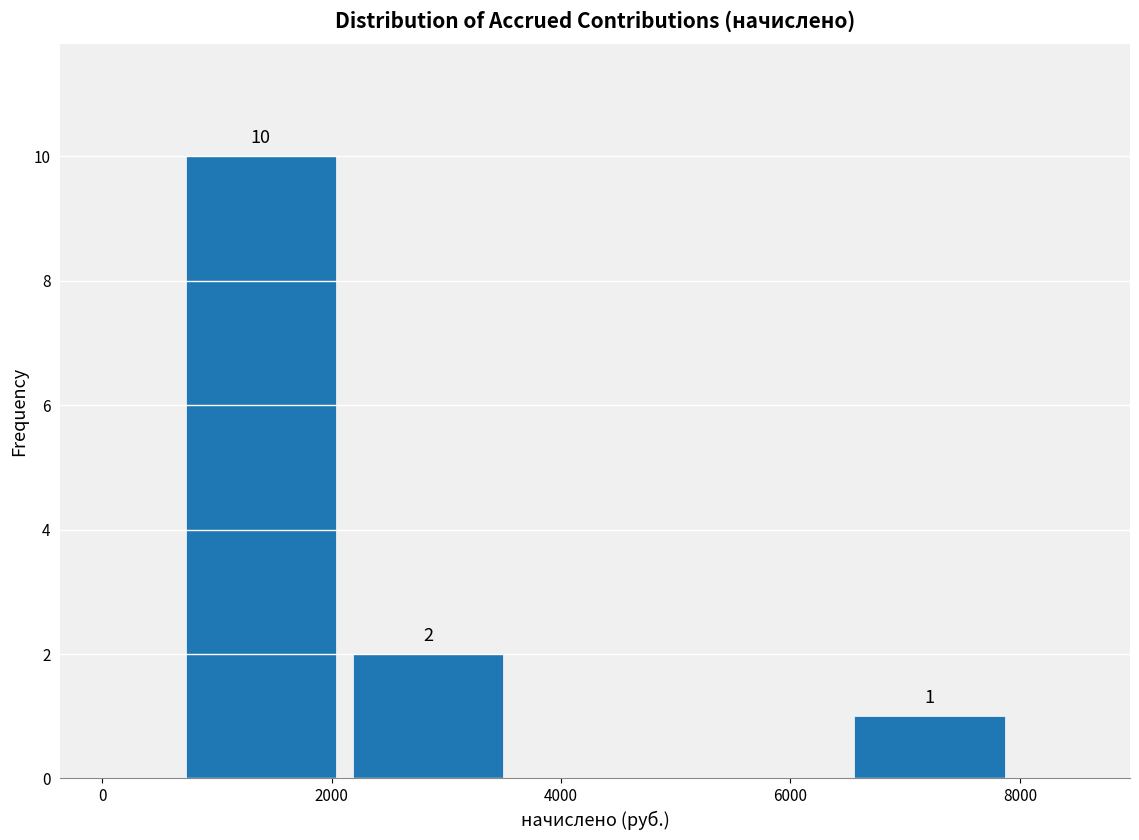

Which range on the x-axis has the tallest bar?

600 to 2200